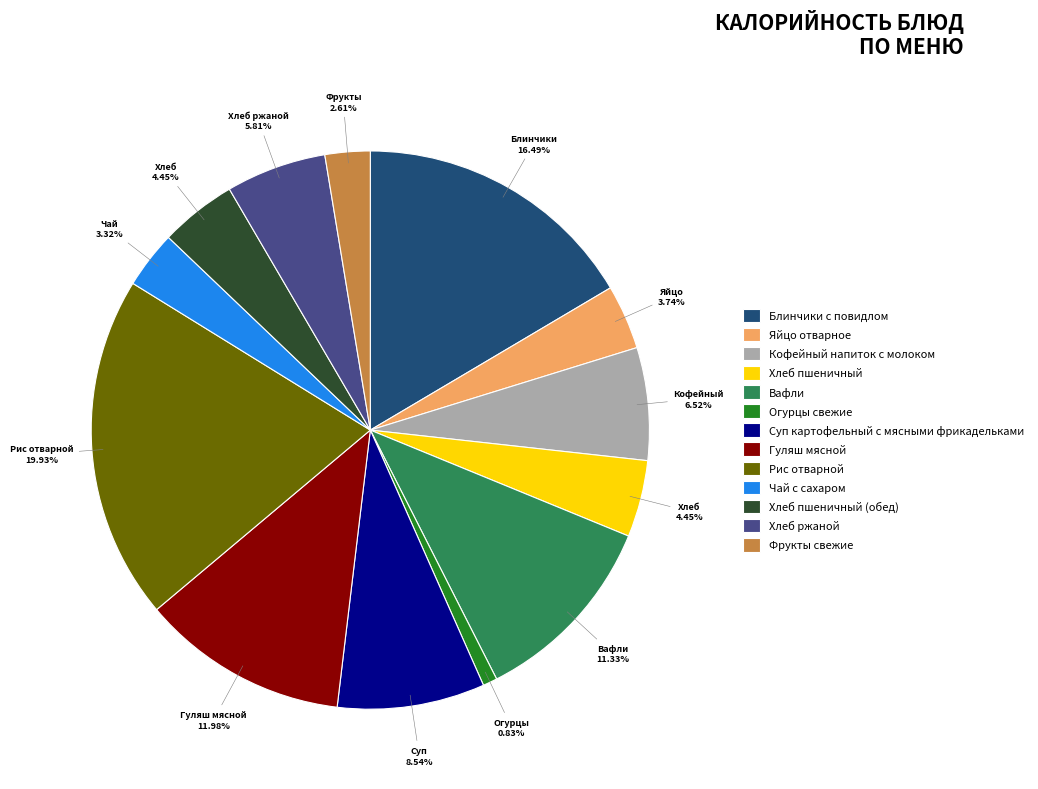

Between Яйцо отварное and Огурцы свежие, which is larger?

Яйцо отварное